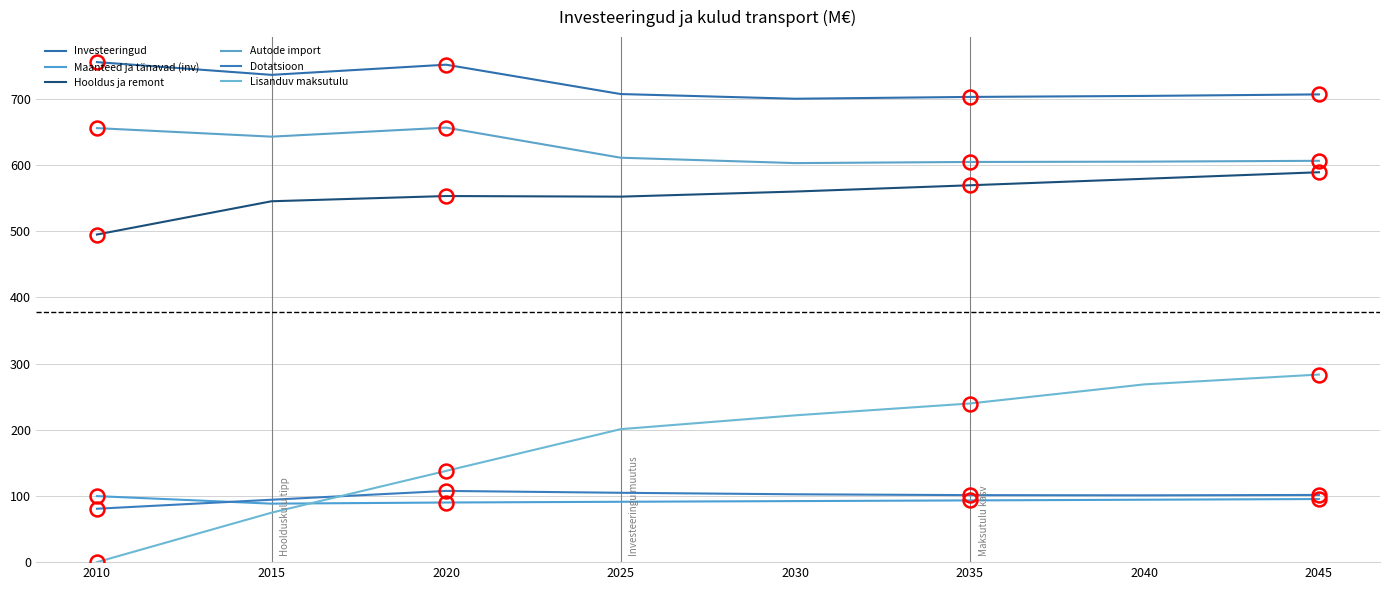

Does the chart have visible grid lines?

Yes